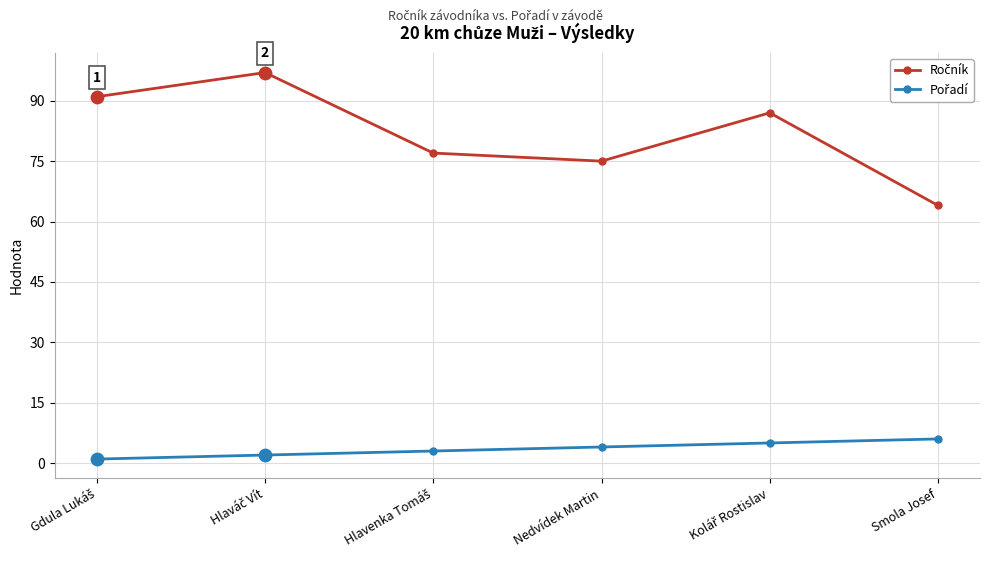

What is the total value across all series at Nedvídek Martin?

79